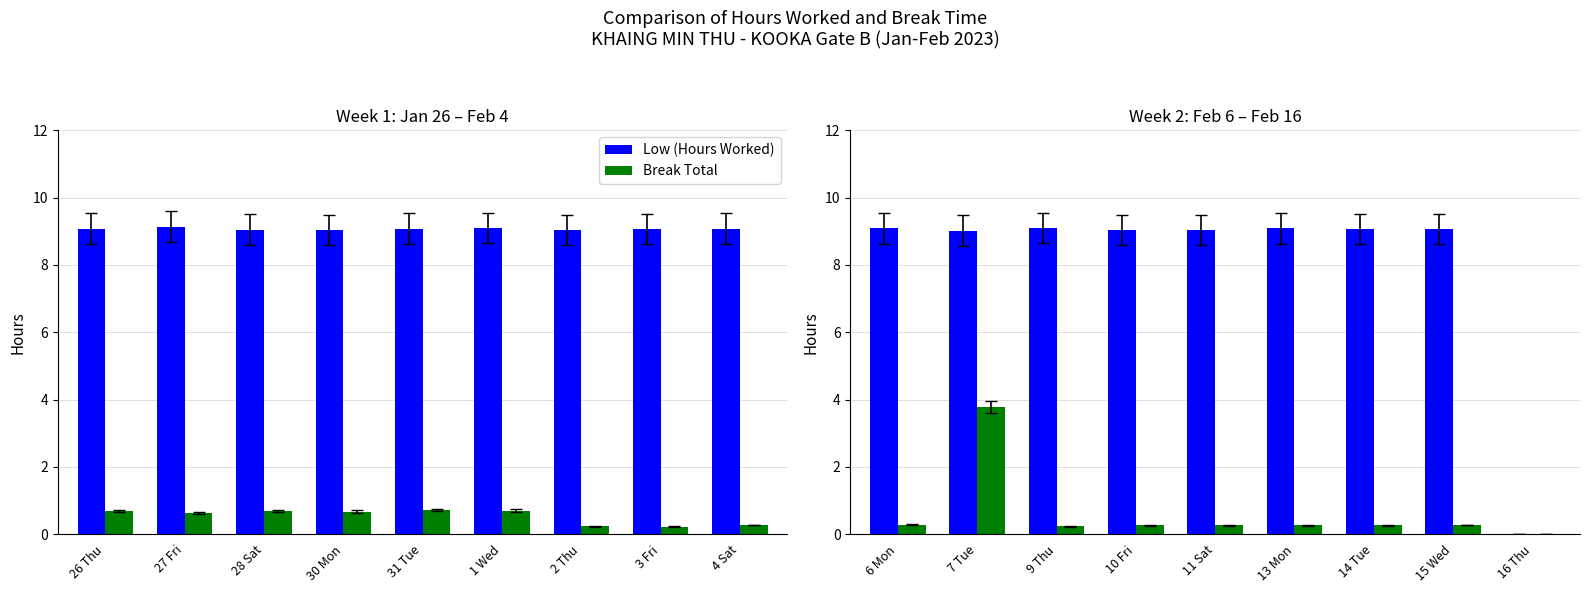

What is the total value across all series at 15 Wed?

9.3